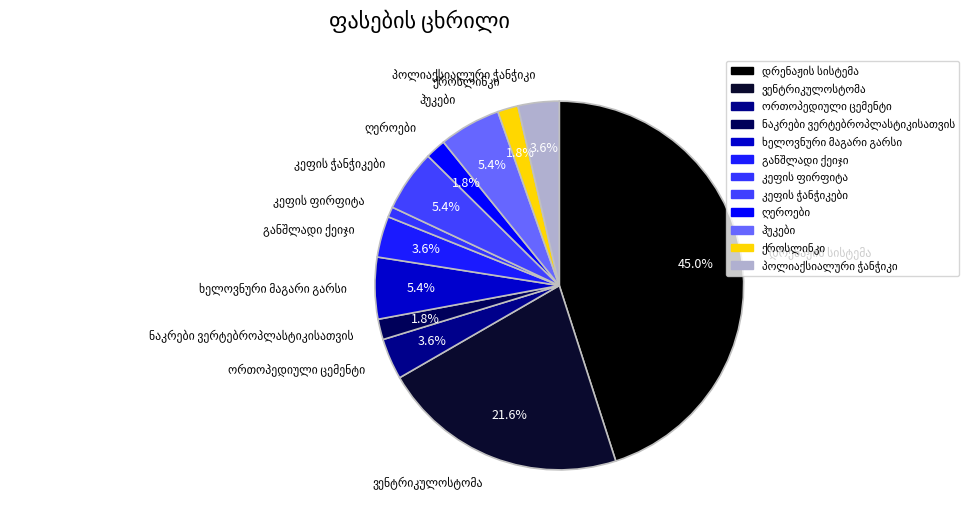

Which has a higher value, დრენაჟის სისტემა or ქროსლინკი?

დრენაჟის სისტემა